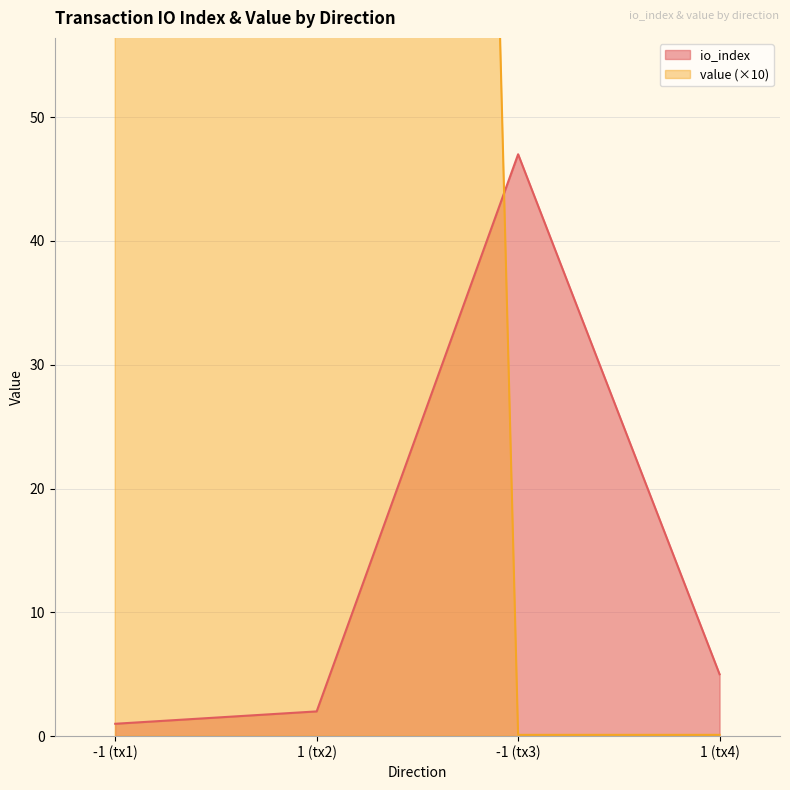

Reading right to left, what are all the values shown in this chart?

io_index: 5.0	47.0	2.0	1.0
value: 0.1	0.1	629.6	629.6